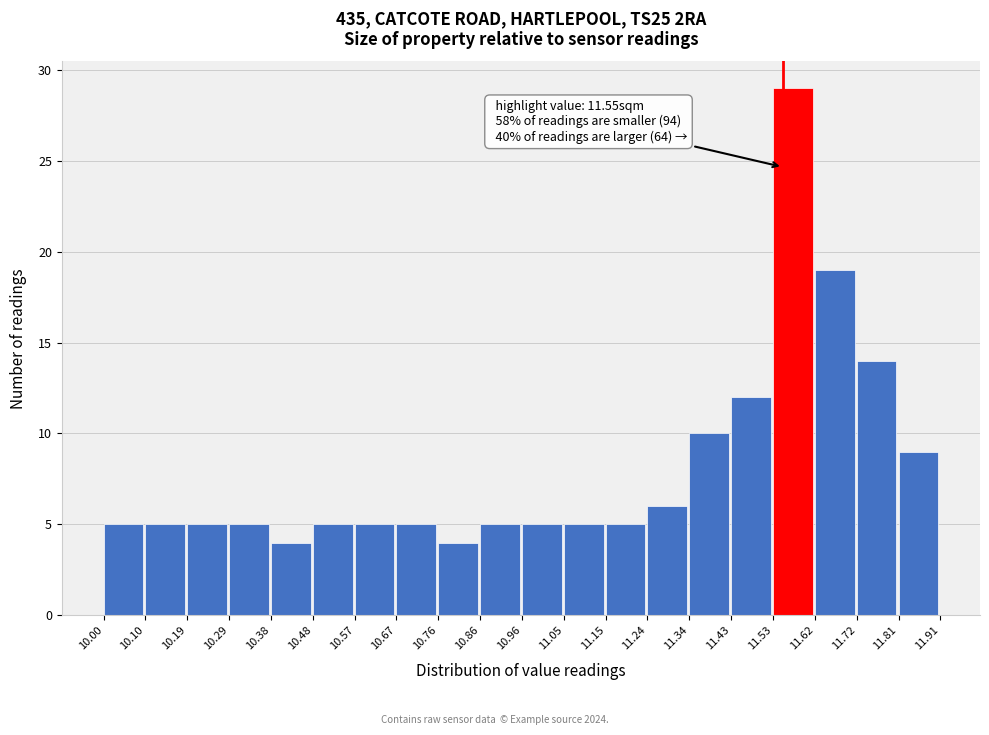

Over which range of the x-axis is the bar tallest?

11.53 to 11.62